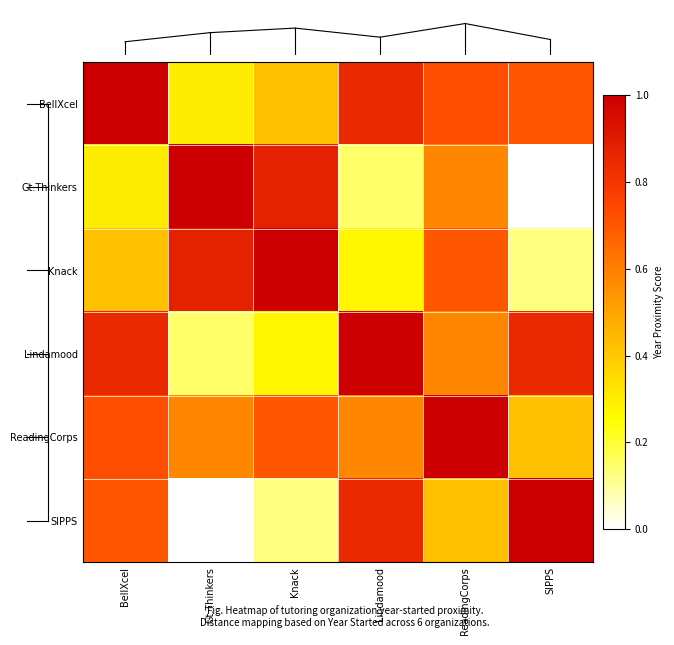

What is the total value across all series at Lindamood?

3.7